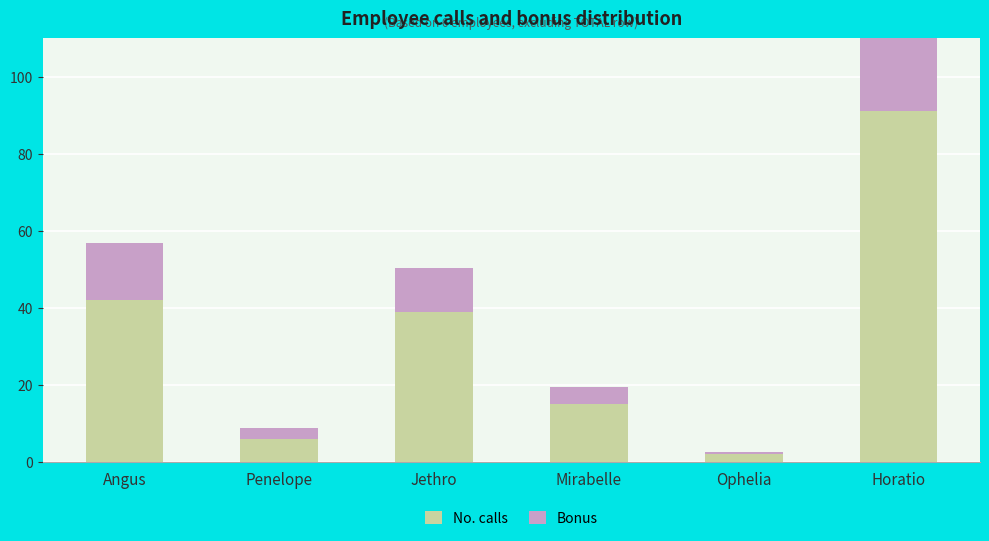

How many values in the No. calls series exceed 39?

2